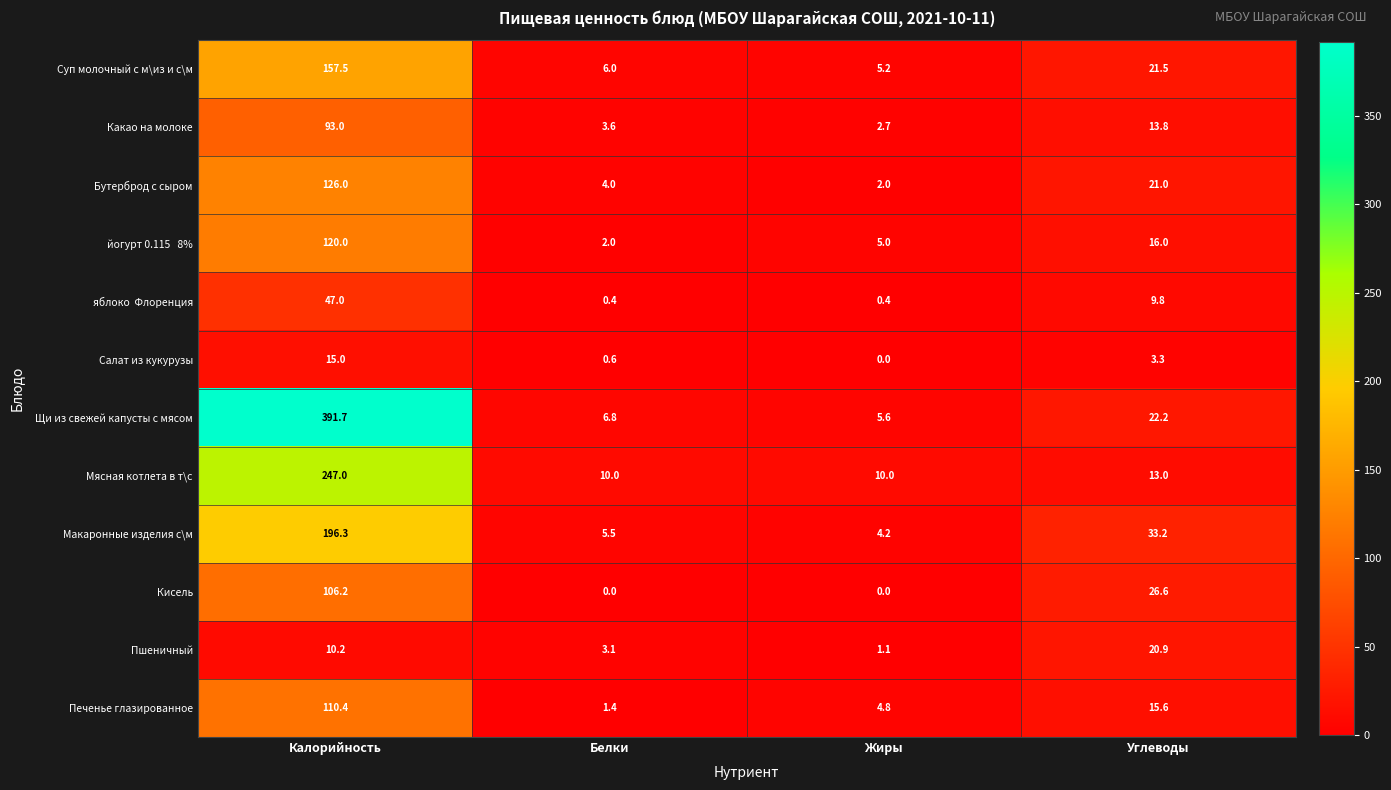

What is the difference between the Бутерброд с сыром values at Углеводы and Калорийность?

105.0